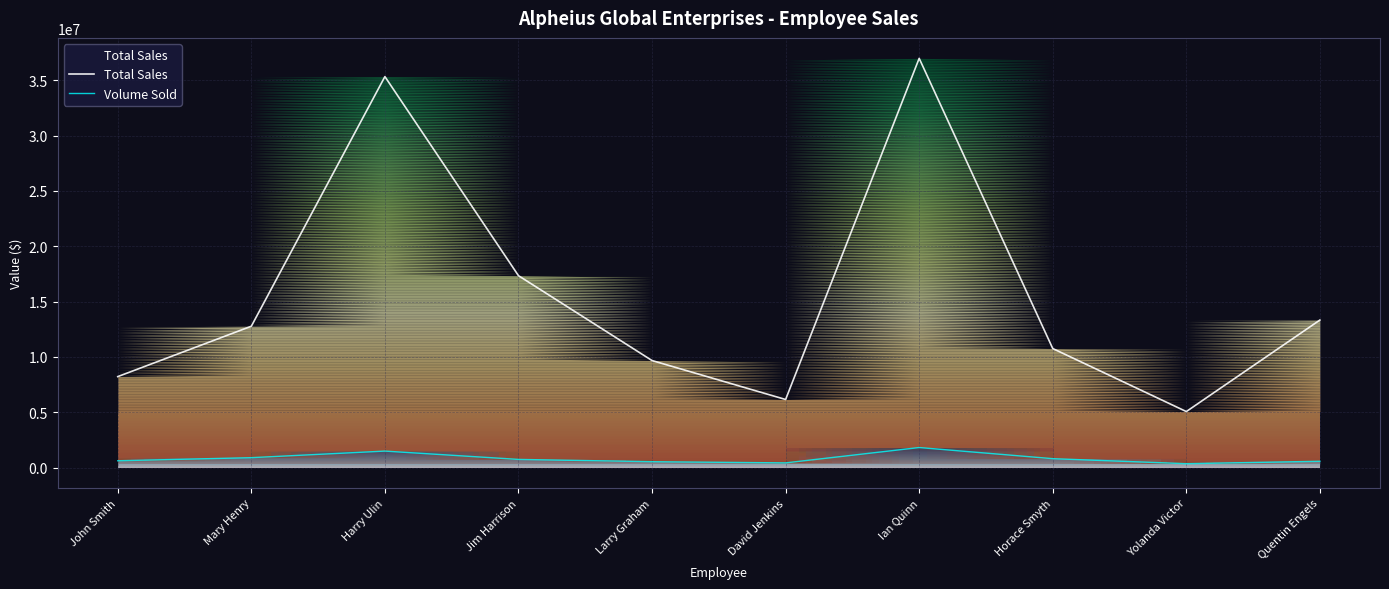

What is the label of the 5th point from the right?

David Jenkins